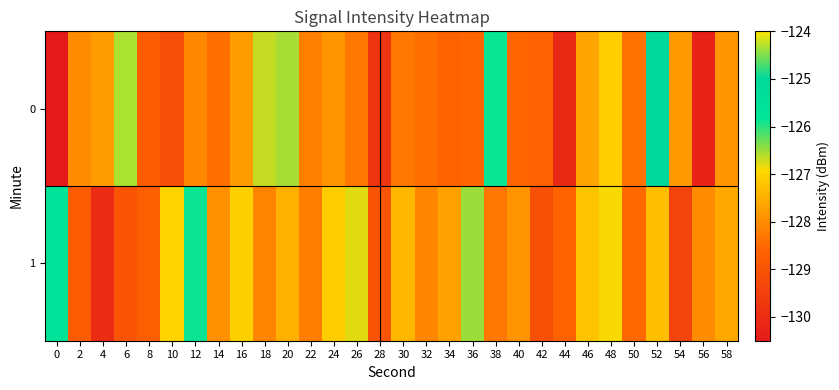

At which category does the chart reach its peak across all series?

6